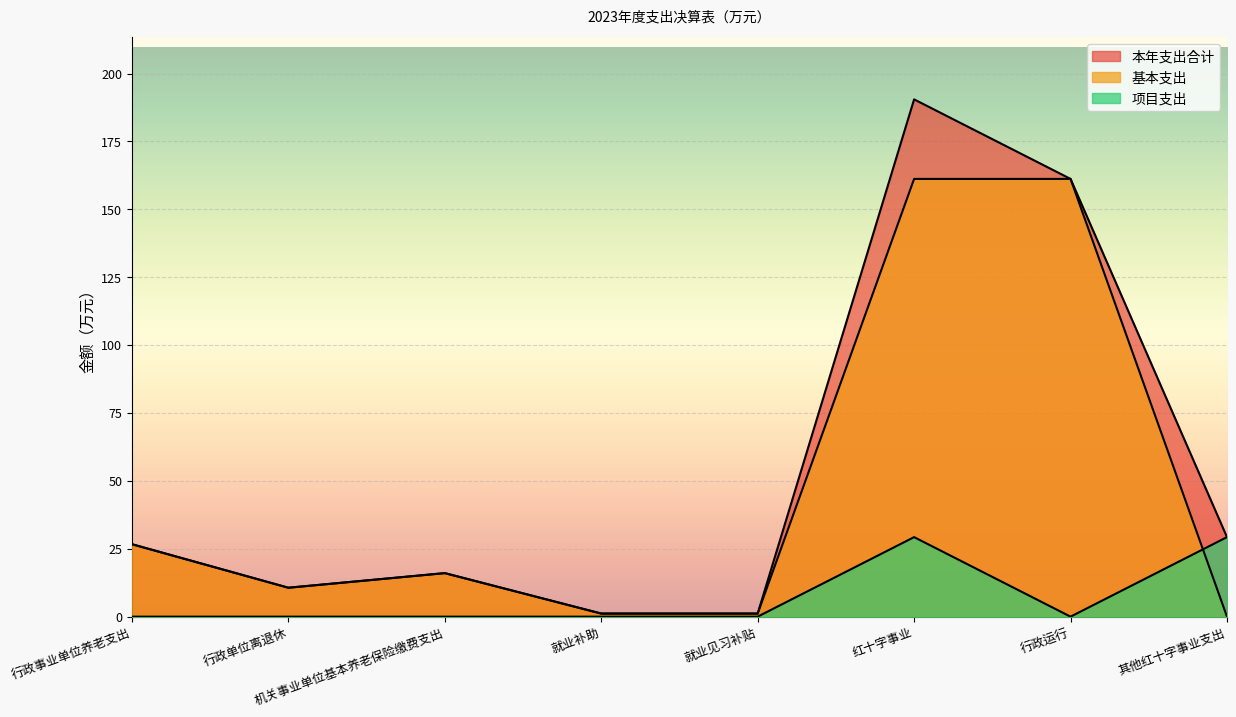

Rank the series by their maximum value, from lowest to highest.

项目支出, 基本支出, 本年支出合计